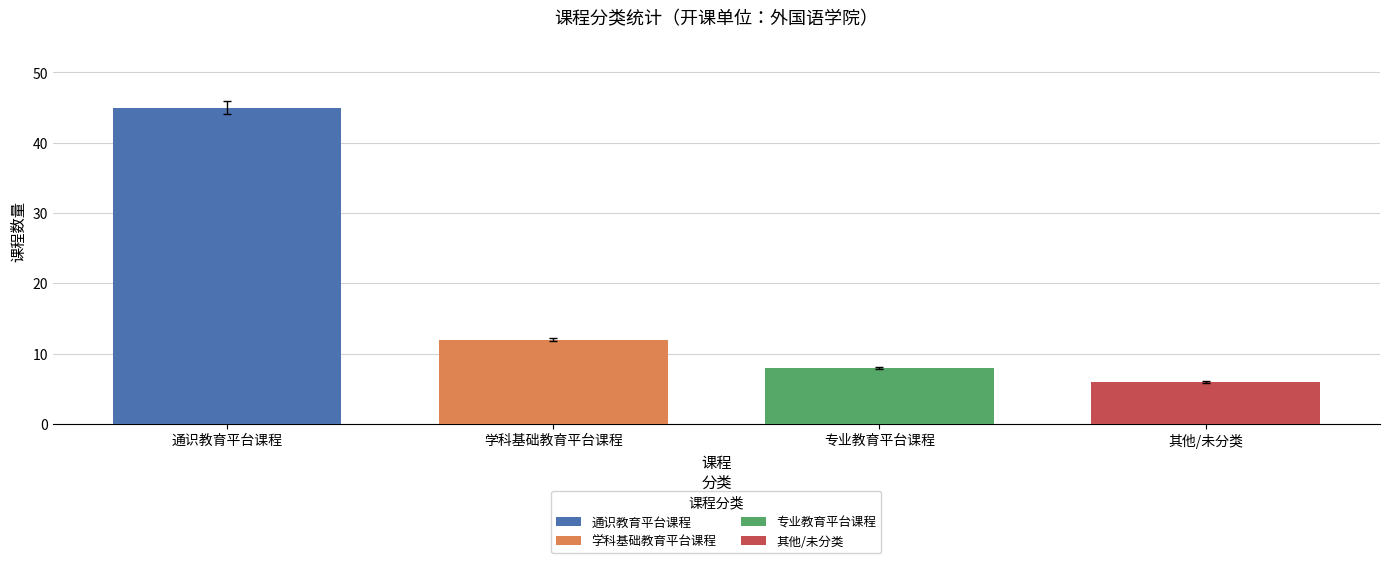

What is the smallest value displayed?

6